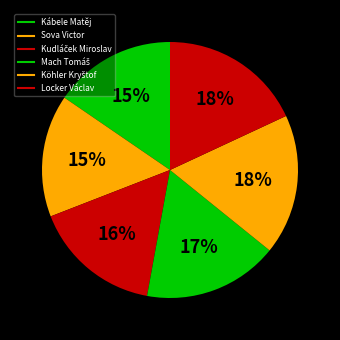

Which slice is the largest?

Locker Václav